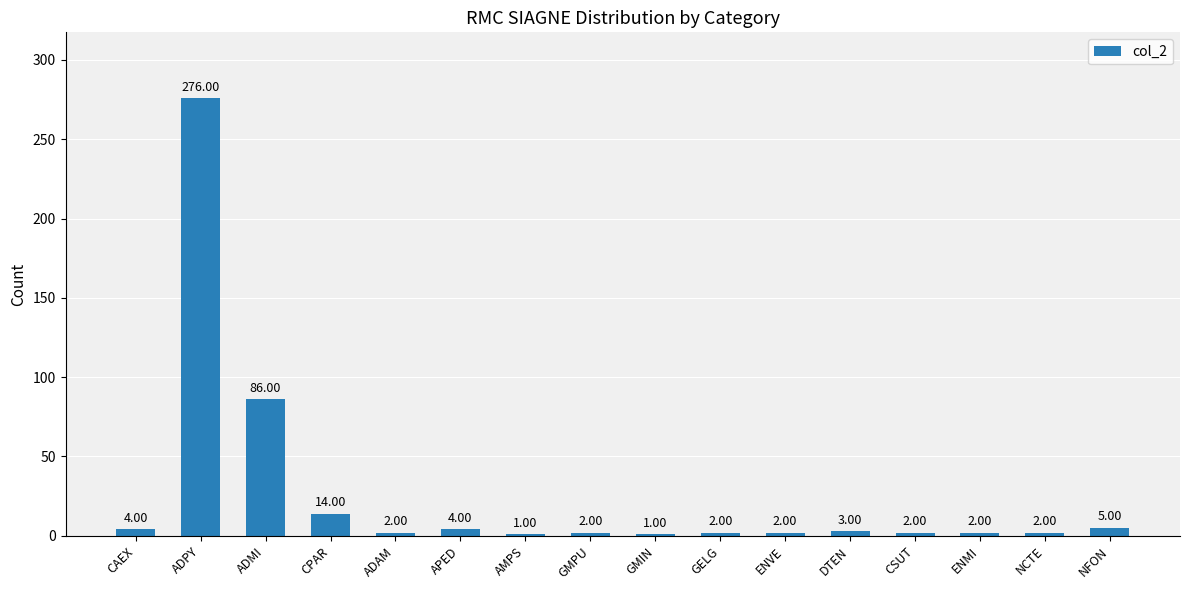

Where is the data nearest to the value 138?

ADMI